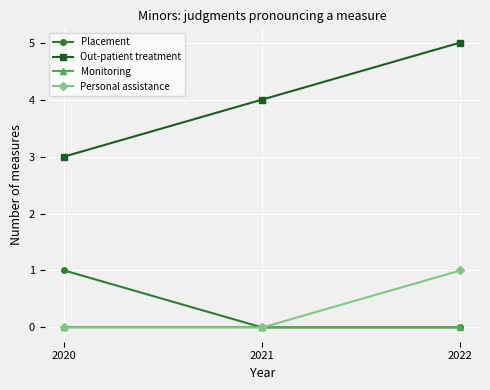

The Personal assistance series shows 2 at 2022. True or false?

False